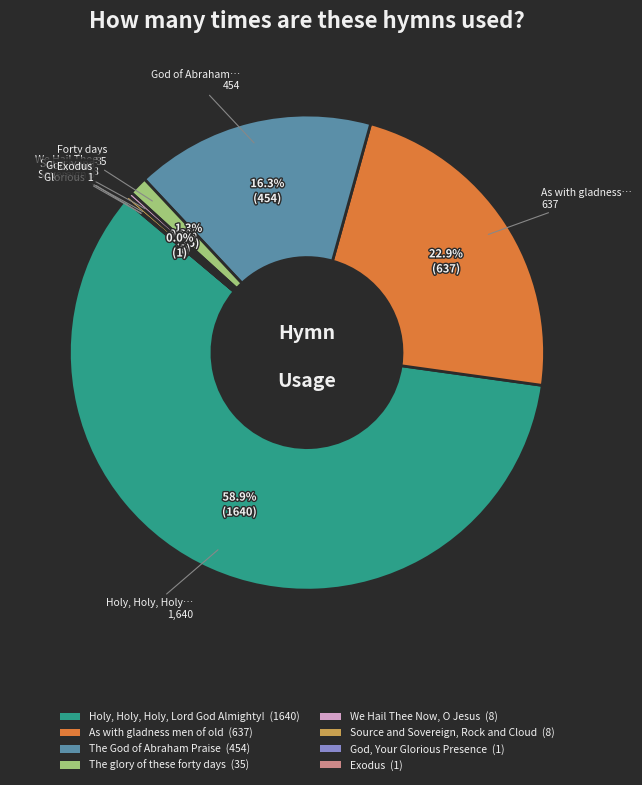

What portion of the pie excludes The glory of these forty days (35)?

98.7%